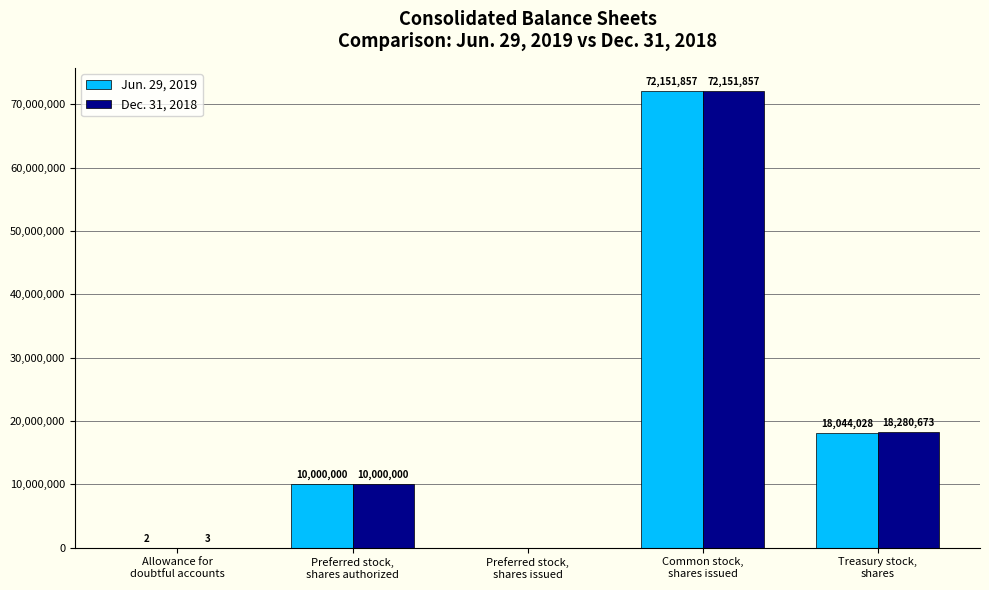

Which series changed the most between Allowance for
doubtful accounts and Preferred stock,
shares issued?

Dec. 31, 2018